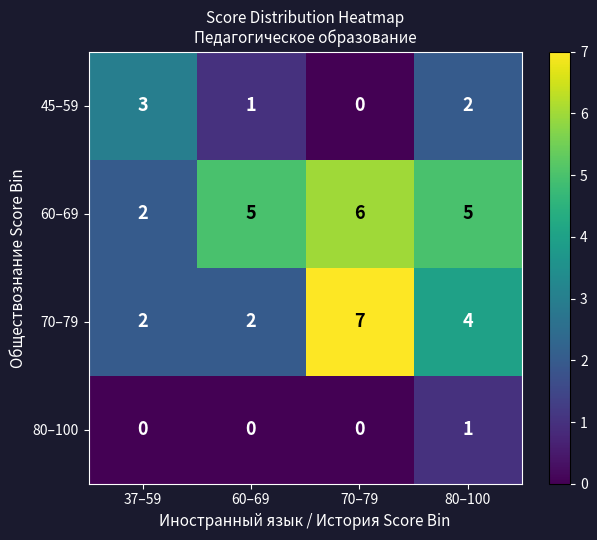

What is the sum of all 70–79 values?

15